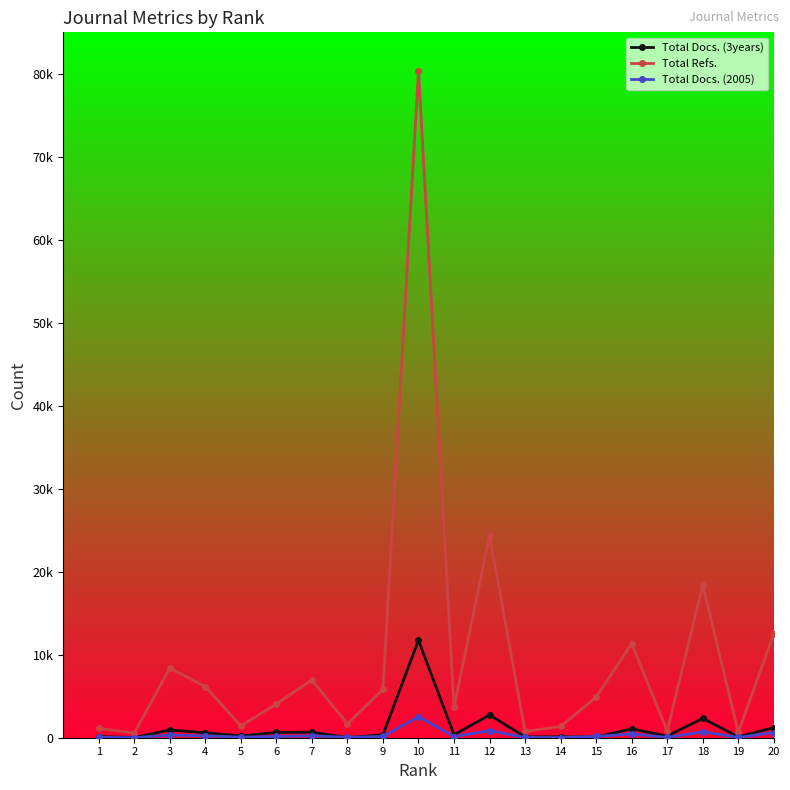

Which has a higher value, 14 or 6?

6